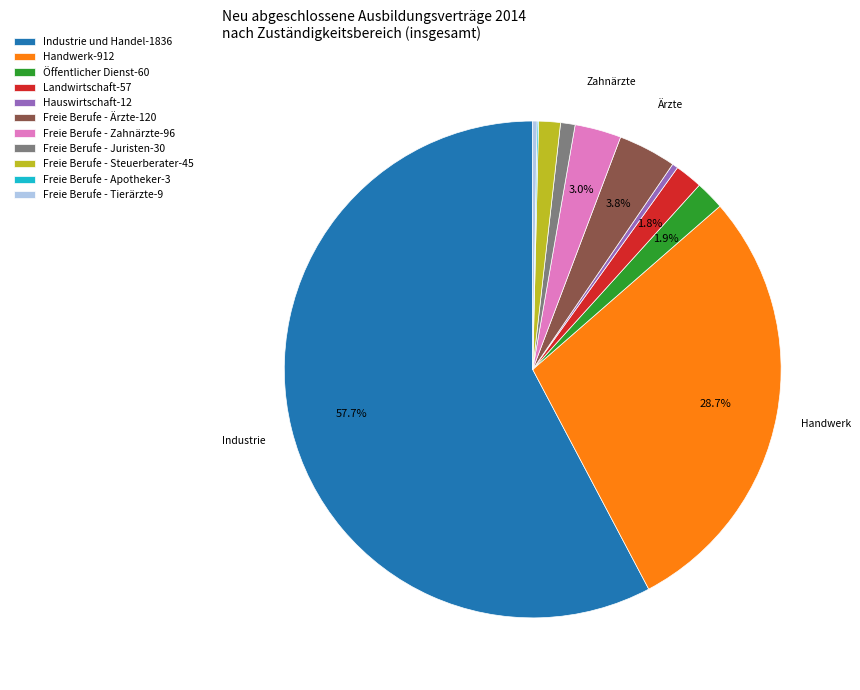

To the nearest percent, what percentage of the pie is Freie Berufe - Ärzte?

4%